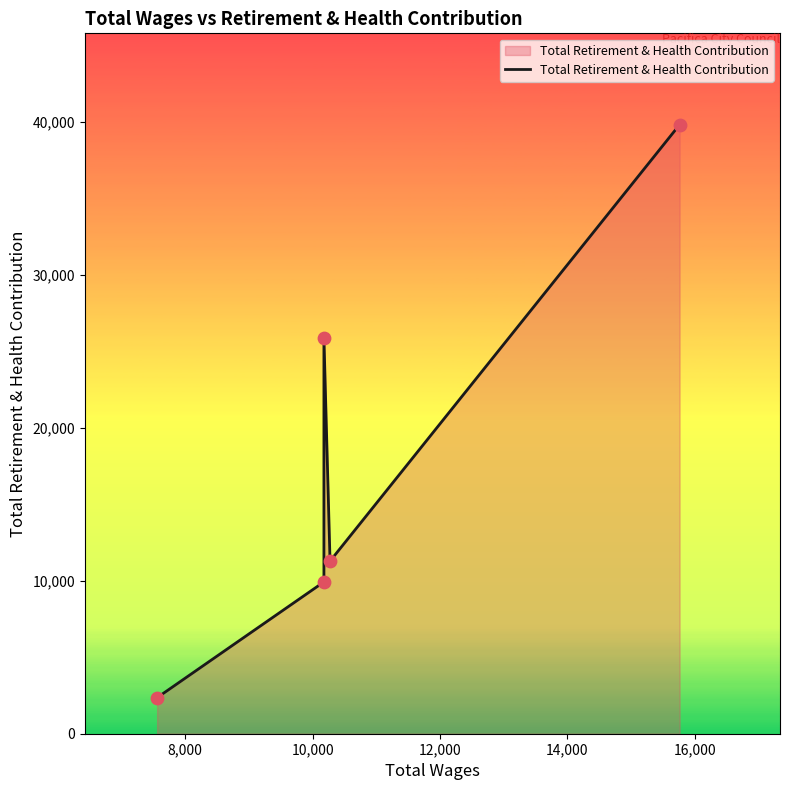

What is the change in value from 10,000 to 14,000?

+13924